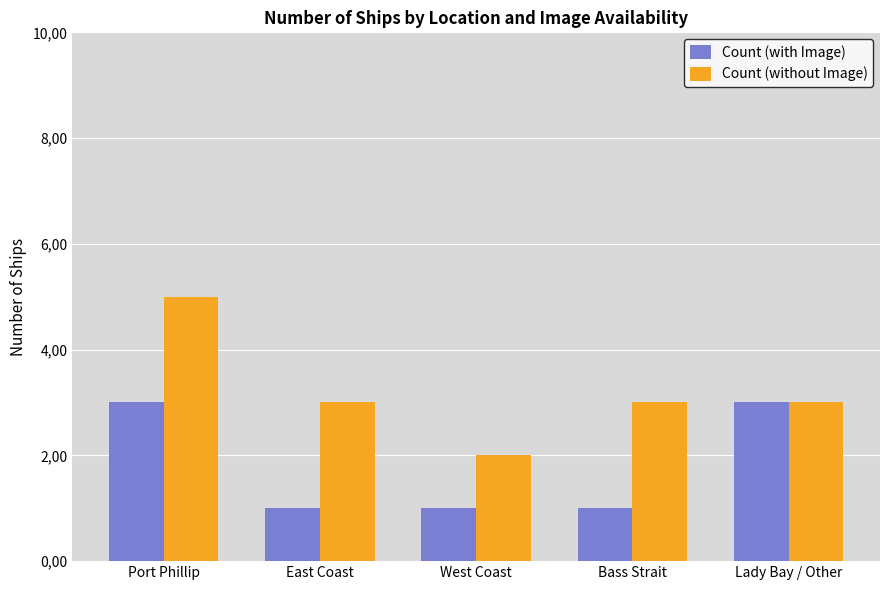

Which series has the largest range (max minus min)?

Count (without Image)